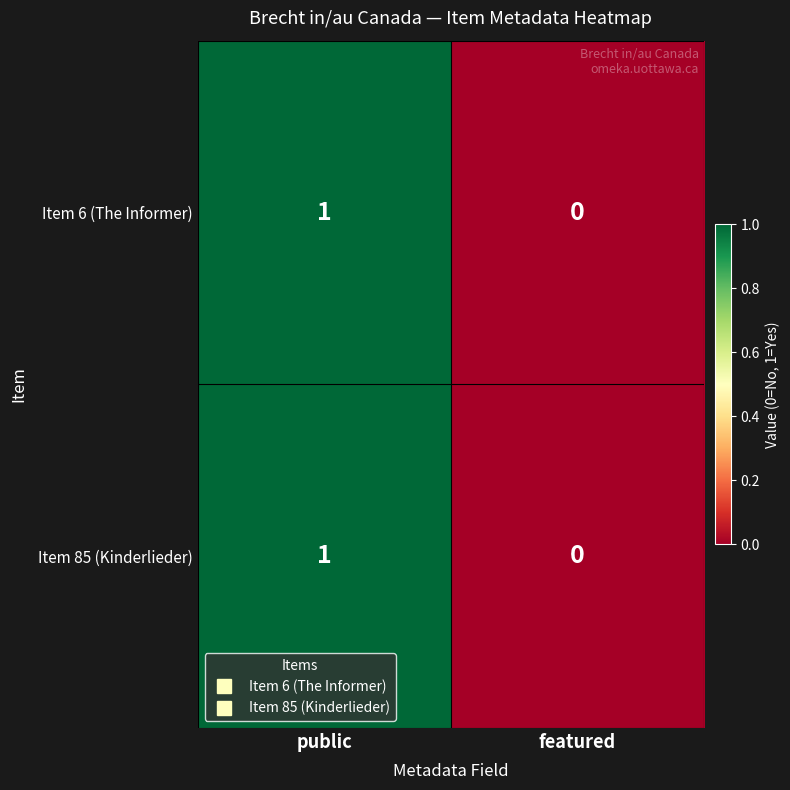

List the labels in order of Item 85 (Kinderlieder) value, largest first.

public, featured